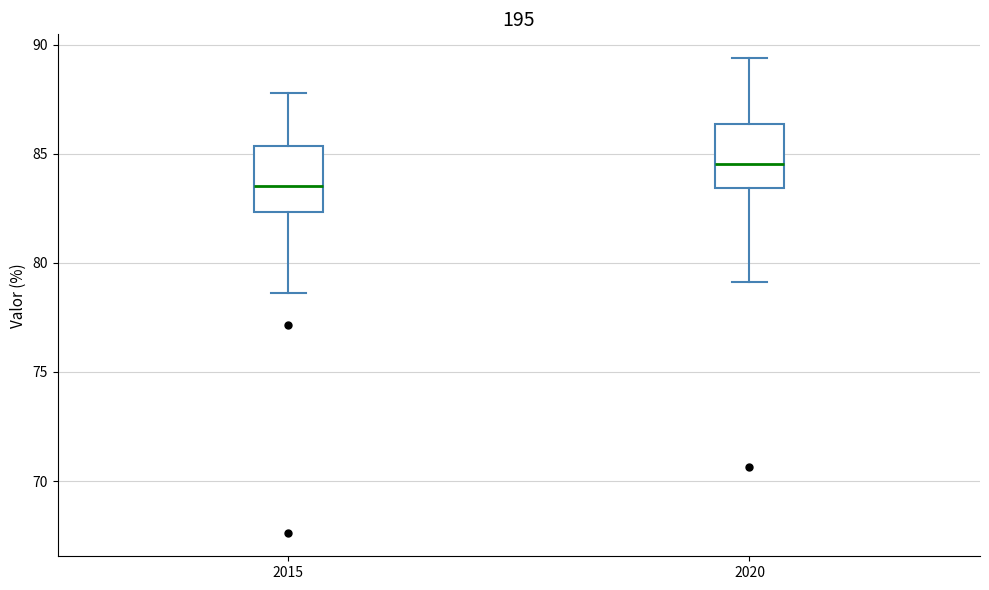

Reading left to right, transcribe this box plot: for each box, give where its median line is, the range the box spans, and where its two whiskers end, as read against the y-axis. The values are not printed on the chart, so give them approximately, as read against the axis.

2015: median 83.5, box 82.5 to 85.5, whiskers 78.5 to 88.0
2020: median 84.5, box 83.5 to 86.5, whiskers 79.0 to 89.5